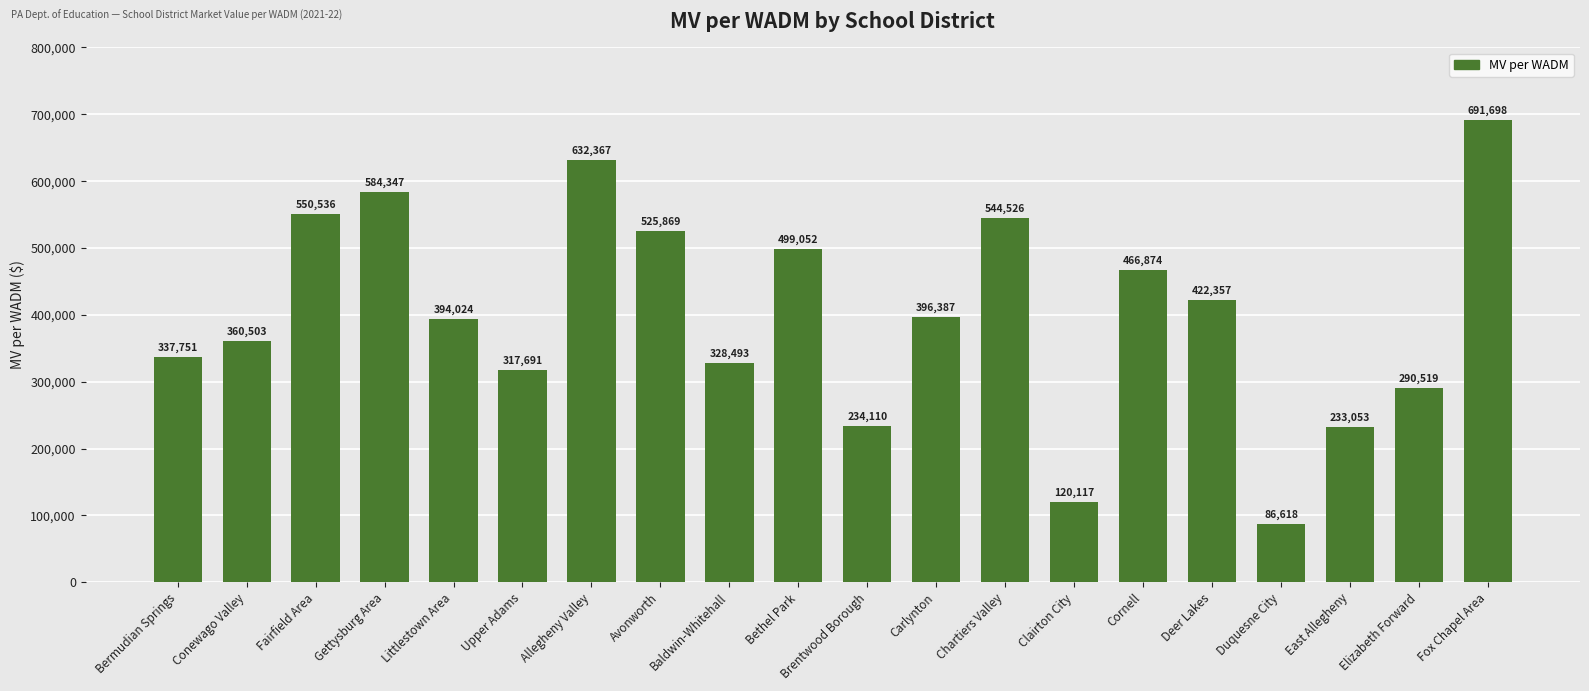

Rank the categories by value from lowest to highest.

Duquesne City, Clairton City, East Allegheny, Brentwood Borough, Elizabeth Forward, Upper Adams, Baldwin-Whitehall, Bermudian Springs, Conewago Valley, Littlestown Area, Carlynton, Deer Lakes, Cornell, Bethel Park, Avonworth, Chartiers Valley, Fairfield Area, Gettysburg Area, Allegheny Valley, Fox Chapel Area